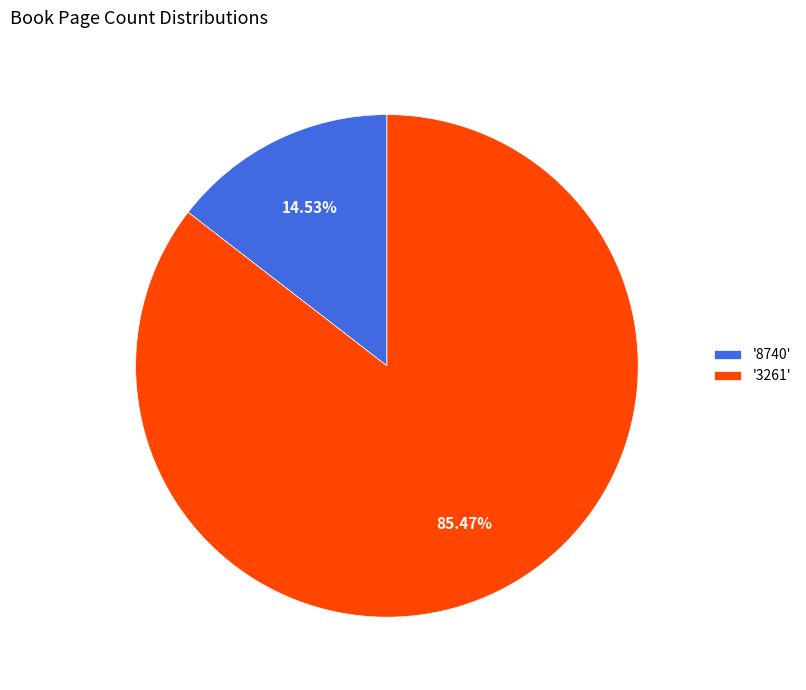

Count the number of slices in the pie.

2